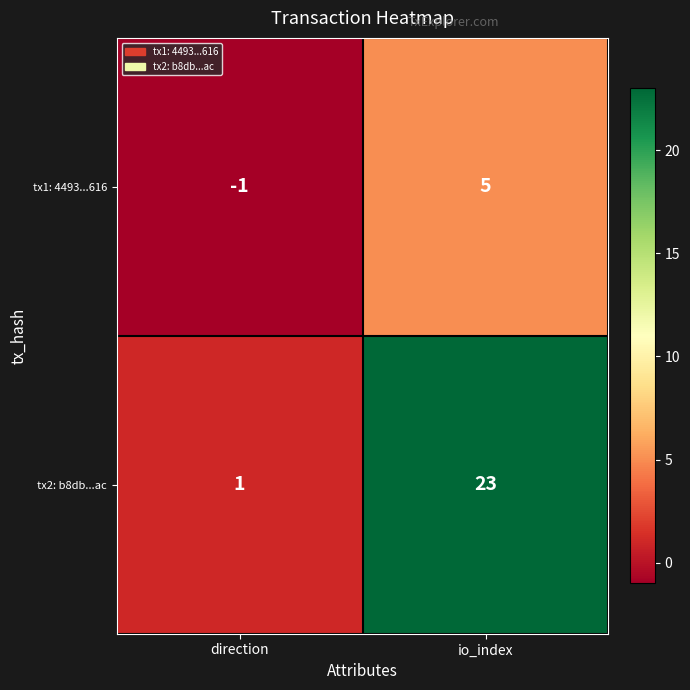

Between direction and io_index, which series saw the biggest shift?

tx2: b8db...ac